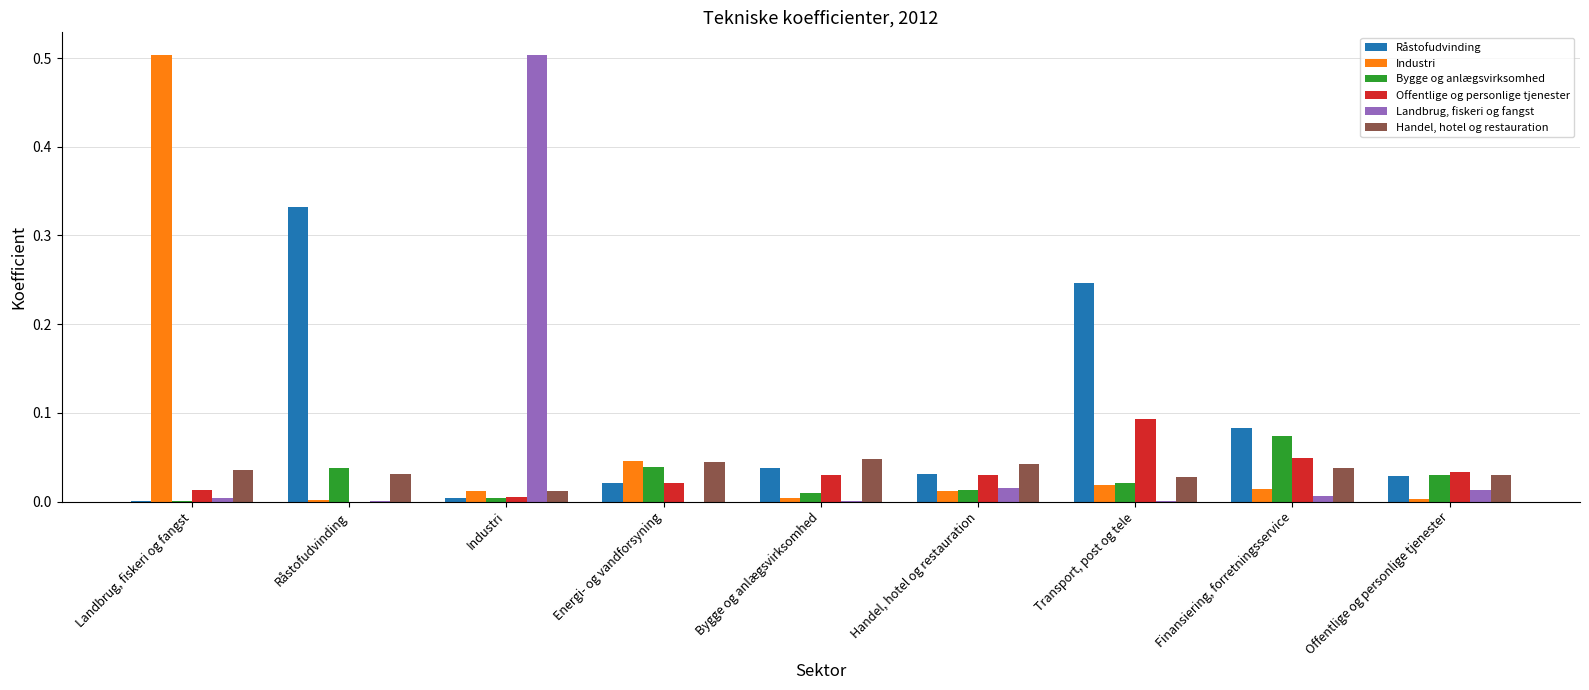

Does the chart contain stacked bars?

No